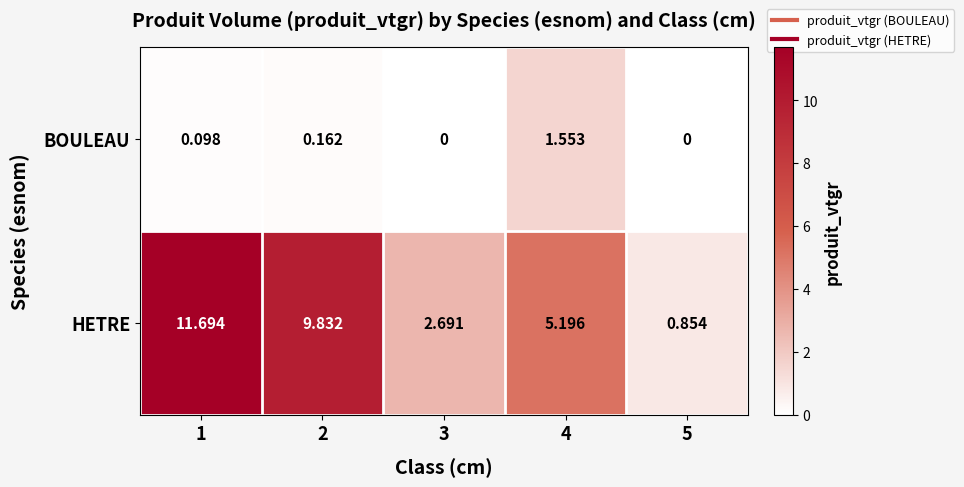

Which series changed the most between 2 and 4?

HETRE